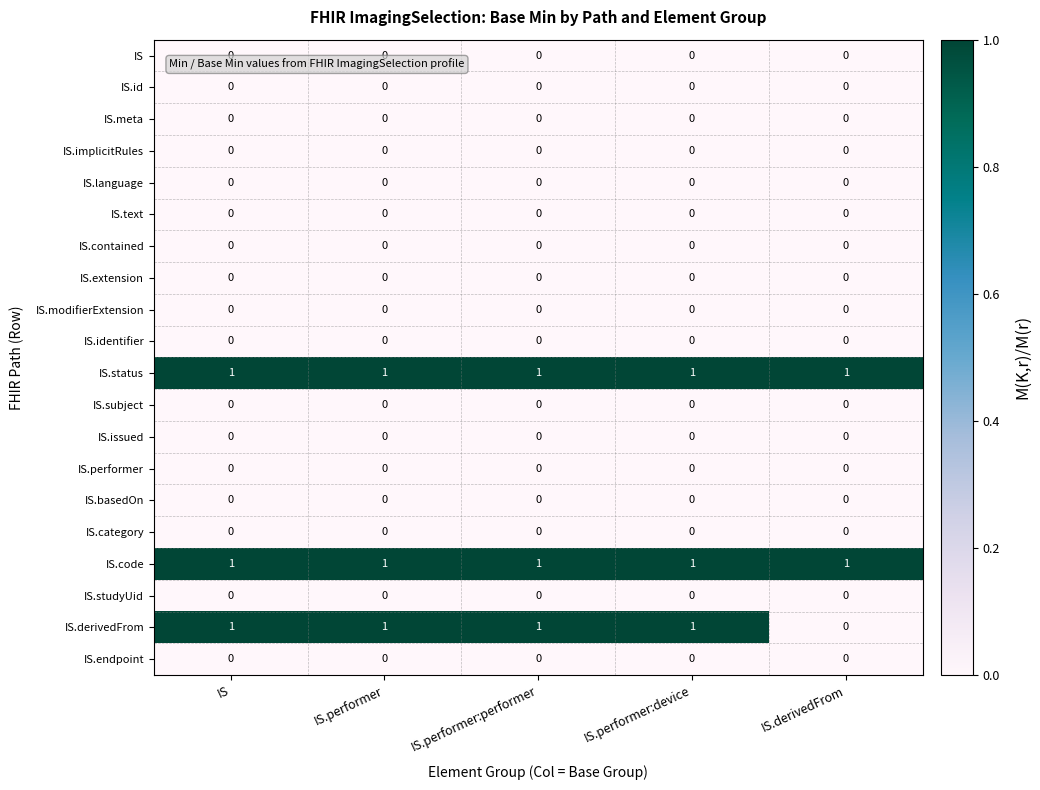

Which category has the lowest value in the IS.derivedFrom series?

IS.derivedFrom